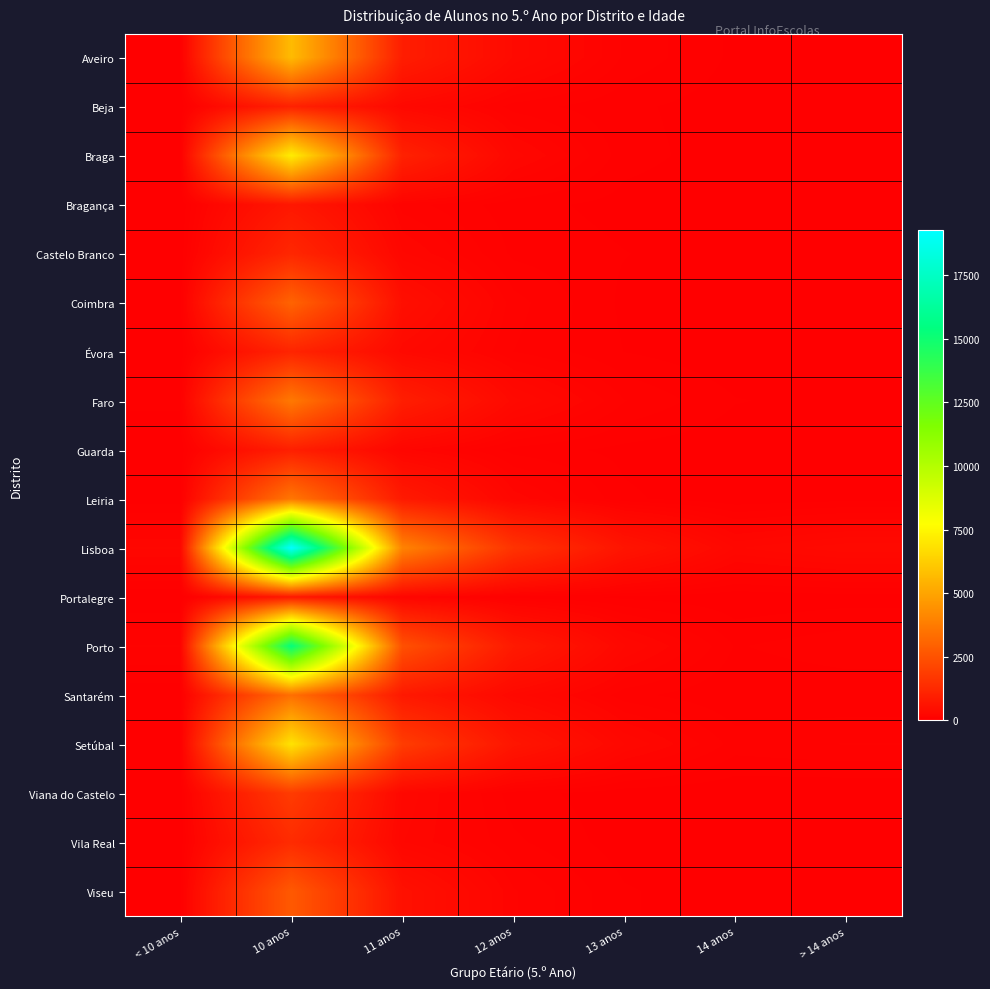

Which series changed the most between 10 anos and 11 anos?

Lisboa